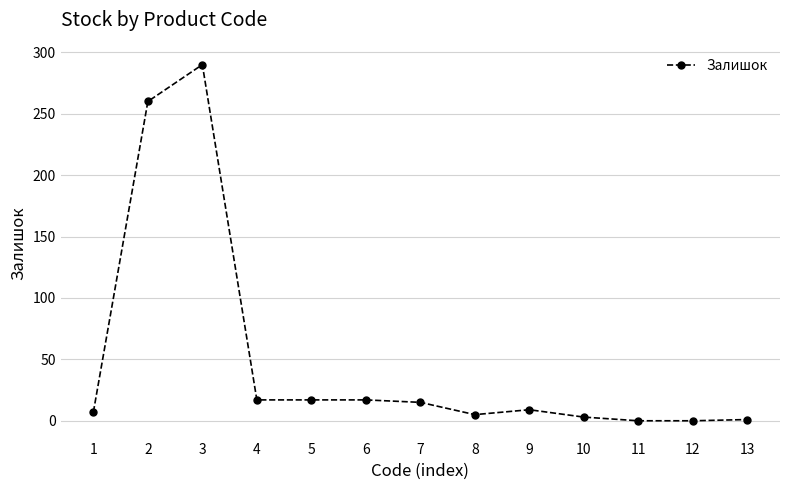

Approximately how many times larger is the value at 1 compared to 7?

0.5